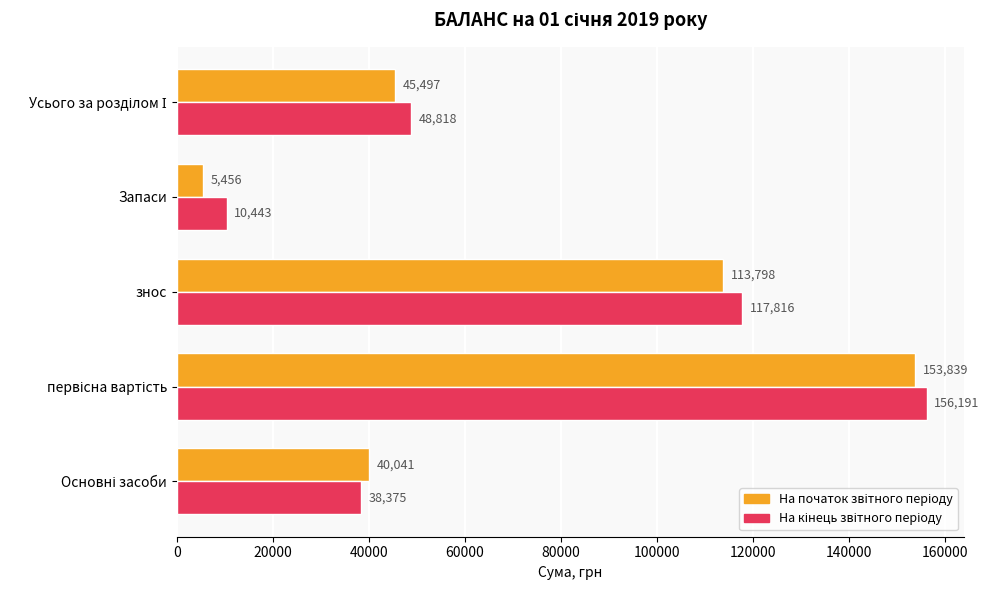

What is the greatest value displayed?

156191